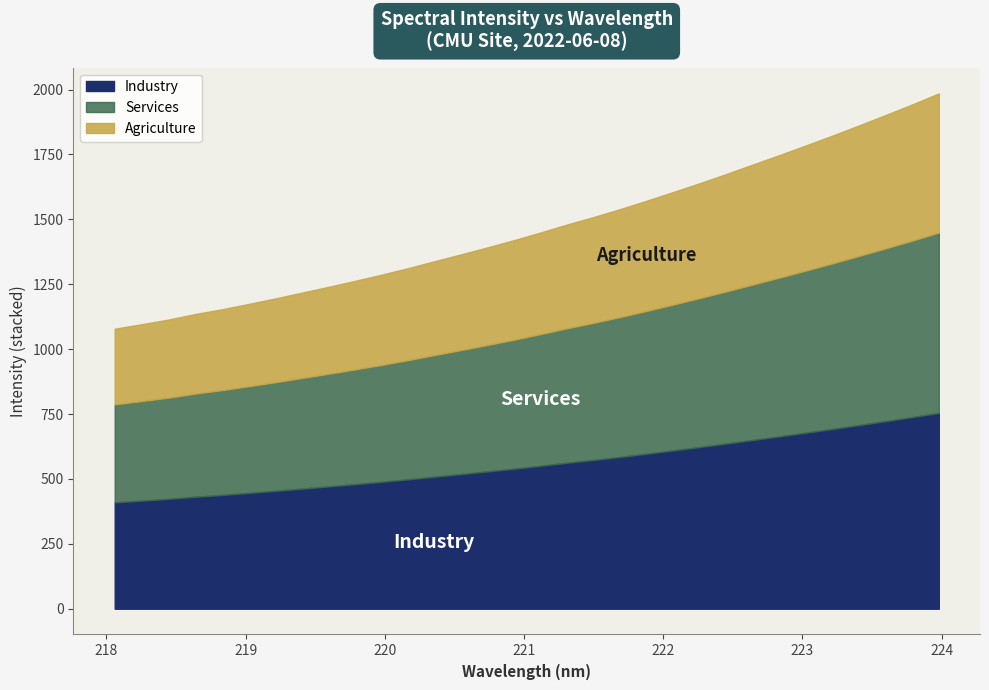

At which category does the chart reach its minimum across all series?

218.0596